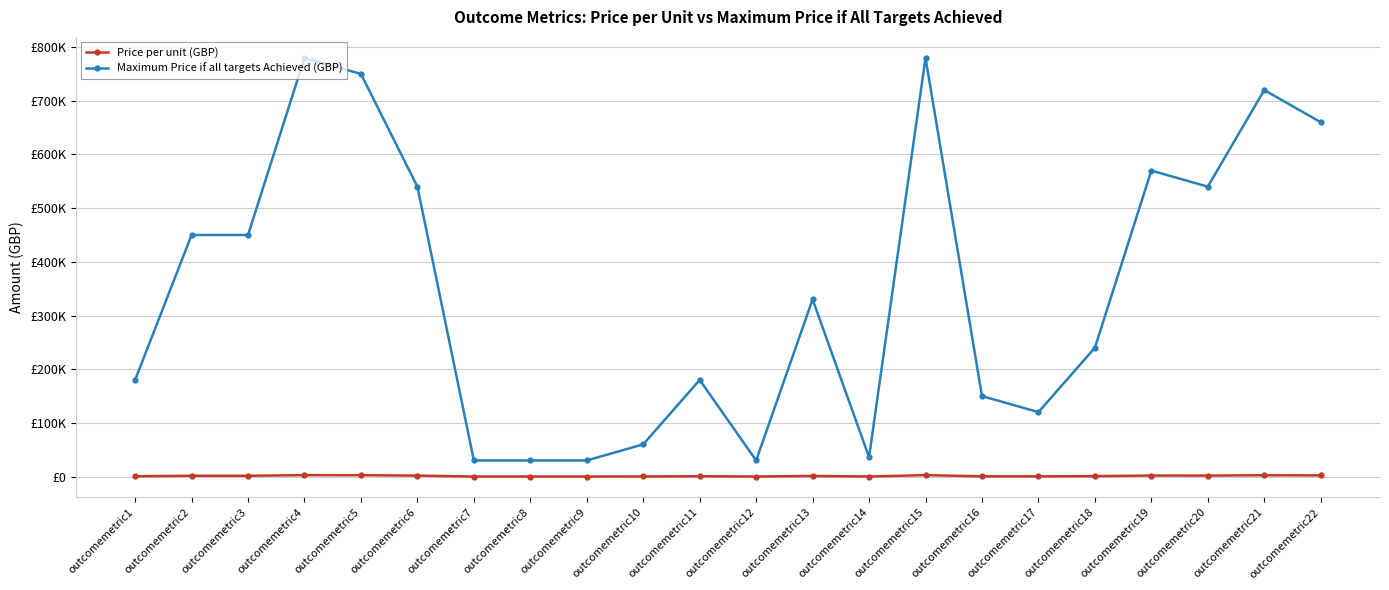

Reading right to left, transcribe all the data shown in this chart.

Price per unit (GBP): outcomemetric22=2200	outcomemetric21=2400	outcomemetric20=1800	outcomemetric19=1900	outcomemetric18=800	outcomemetric17=400	outcomemetric16=500	outcomemetric15=2600	outcomemetric14=120	outcomemetric13=1100	outcomemetric12=100	outcomemetric11=600	outcomemetric10=200	outcomemetric9=100	outcomemetric8=100	outcomemetric7=100	outcomemetric6=1800	outcomemetric5=2500	outcomemetric4=2600	outcomemetric3=1500	outcomemetric2=1500	outcomemetric1=600
Maximum Price if all targets Achieved (GBP): outcomemetric22=660000	outcomemetric21=720000	outcomemetric20=540000	outcomemetric19=570000	outcomemetric18=240000	outcomemetric17=120000	outcomemetric16=150000	outcomemetric15=780000	outcomemetric14=36000	outcomemetric13=330000	outcomemetric12=30000	outcomemetric11=180000	outcomemetric10=60000	outcomemetric9=30000	outcomemetric8=30000	outcomemetric7=30000	outcomemetric6=540000	outcomemetric5=750000	outcomemetric4=780000	outcomemetric3=450000	outcomemetric2=450000	outcomemetric1=180000